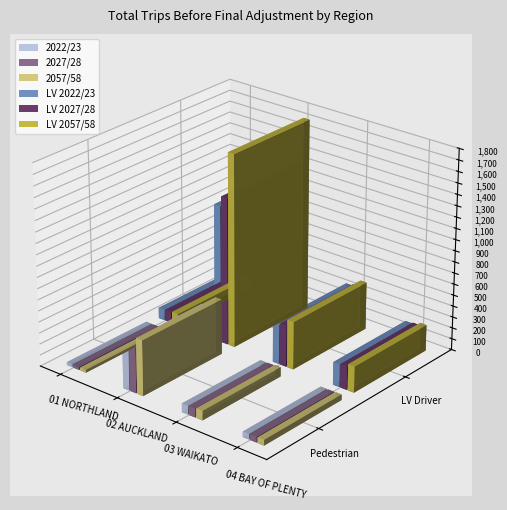

How many values in the 2057/58 series exceed 84?

2